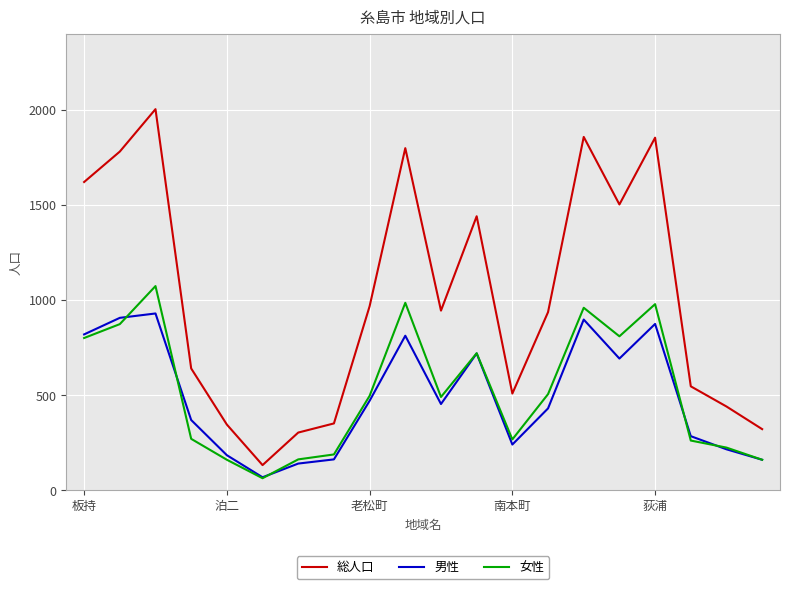

What is the greatest value displayed?

2004